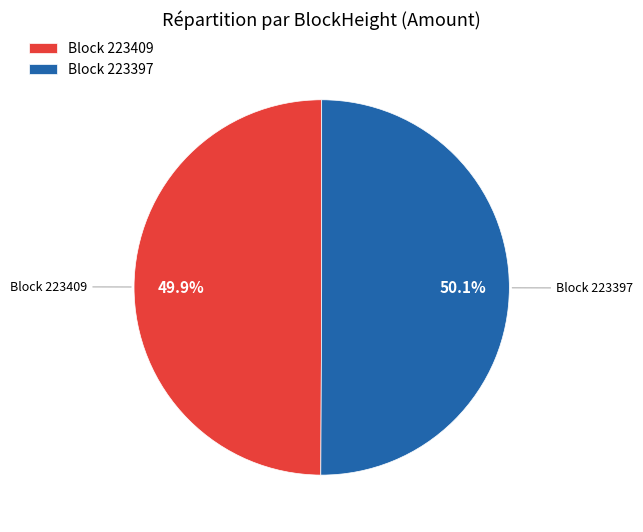

Approximately how many times larger is the value at Block 223409 compared to Block 223397?

1.0